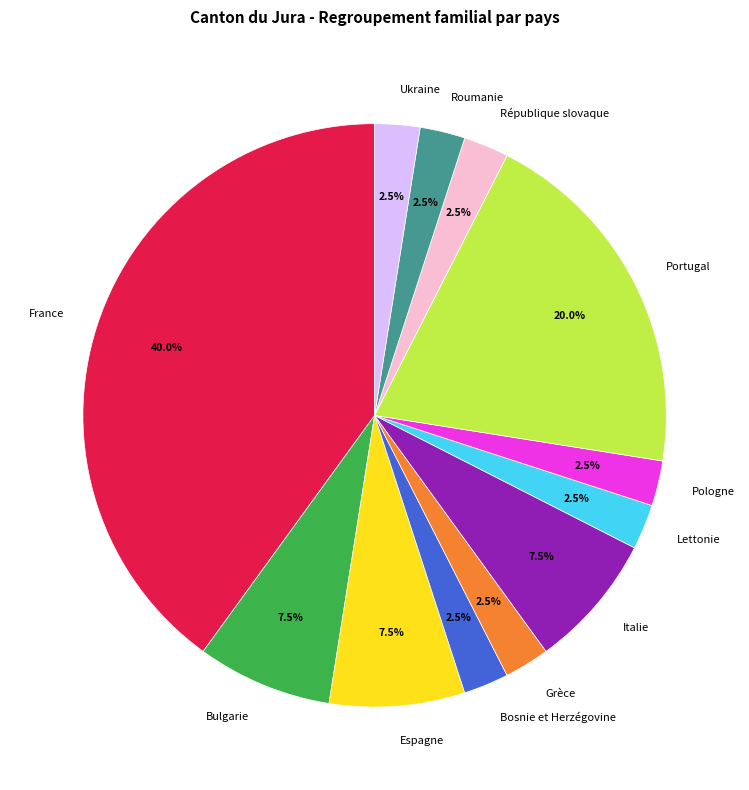

What is the largest slice in the pie chart?

France